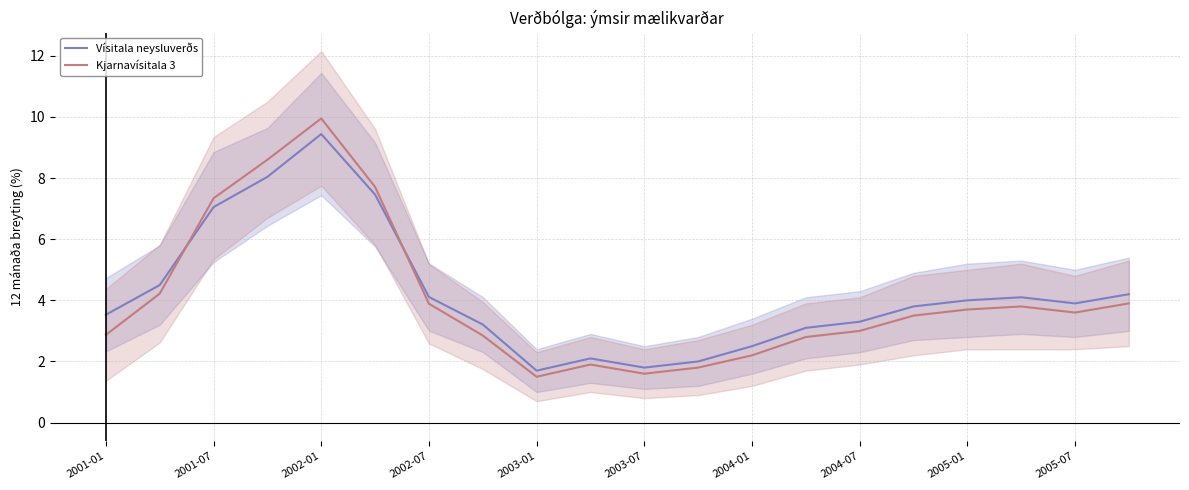

What is the average value of the Vísitala neysluverðs series?

4.2